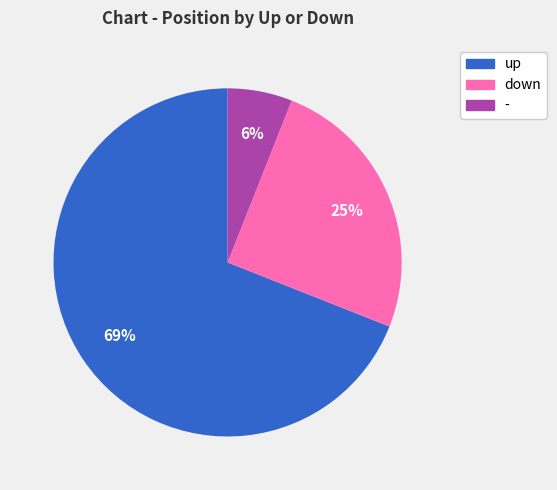

Rank the categories by value from lowest to highest.

-, down, up